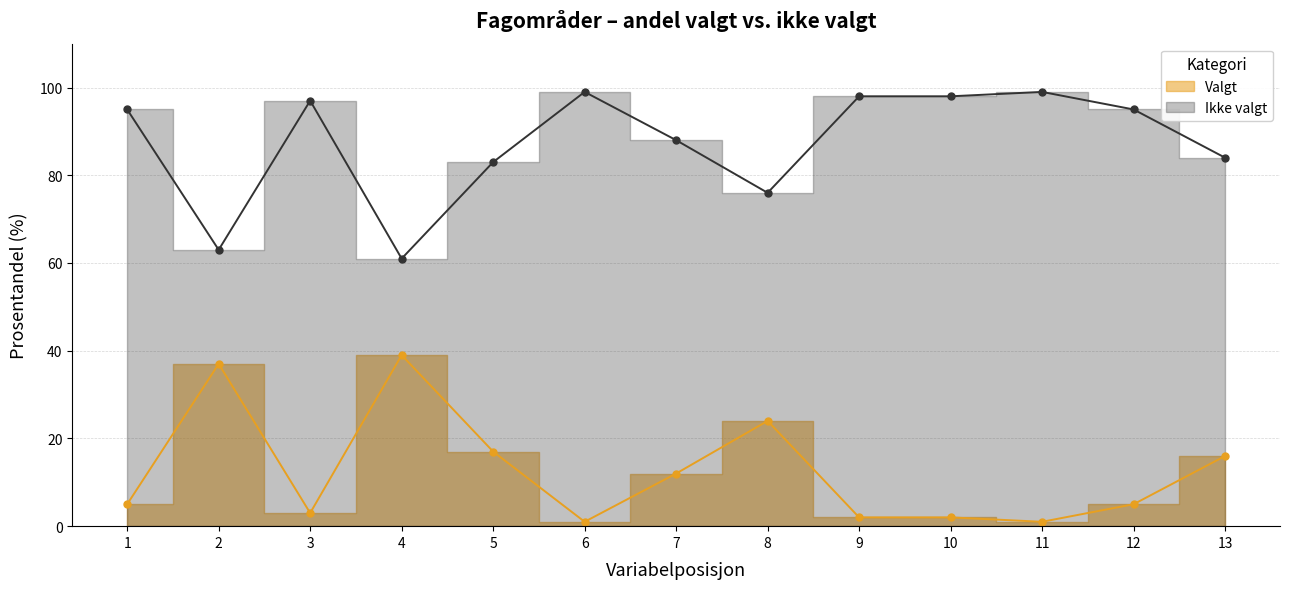

At how many categories does at least one series exceed 72?

11